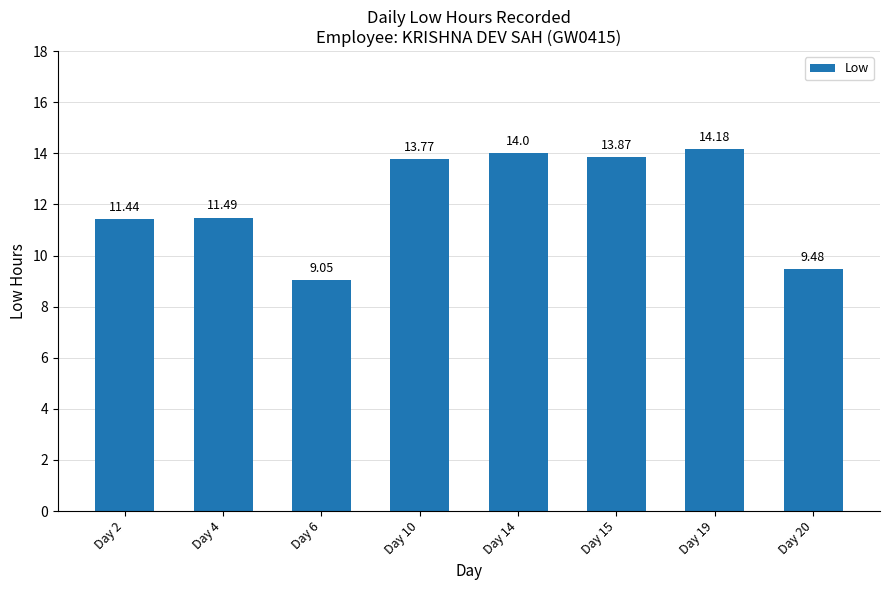

Rank the categories by value from lowest to highest.

Day 6, Day 20, Day 2, Day 4, Day 10, Day 15, Day 14, Day 19